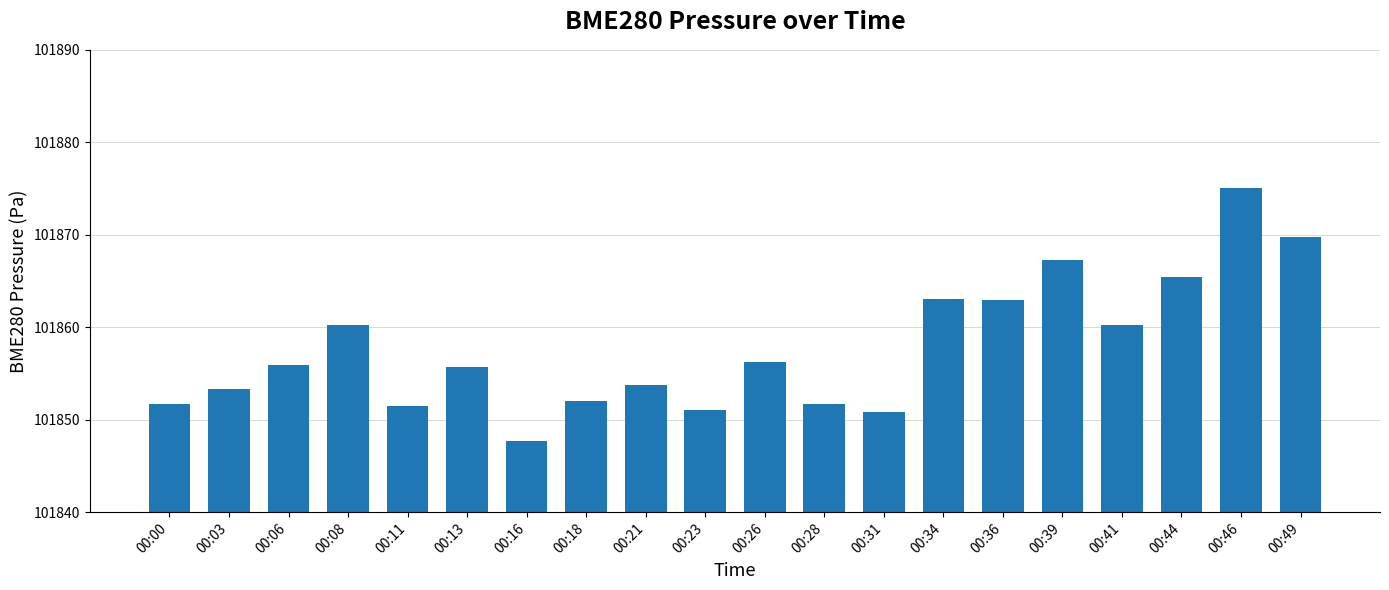

What is the difference between the maximum and minimum values?

27.4